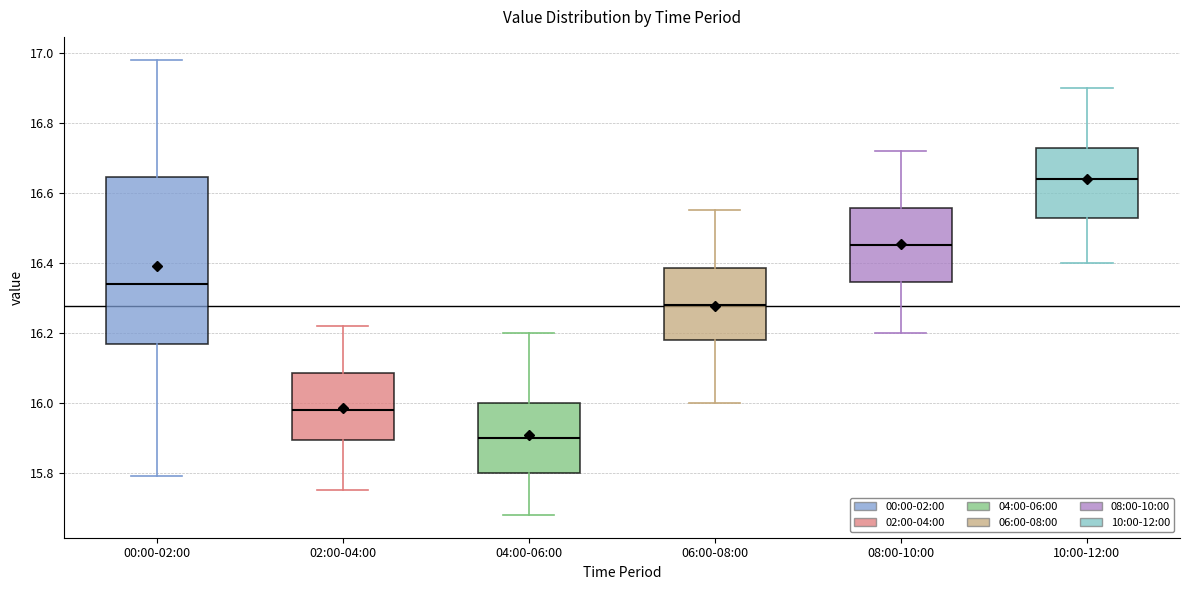

Which box is the tallest, from its lower edge to its upper edge?

00:00-02:00